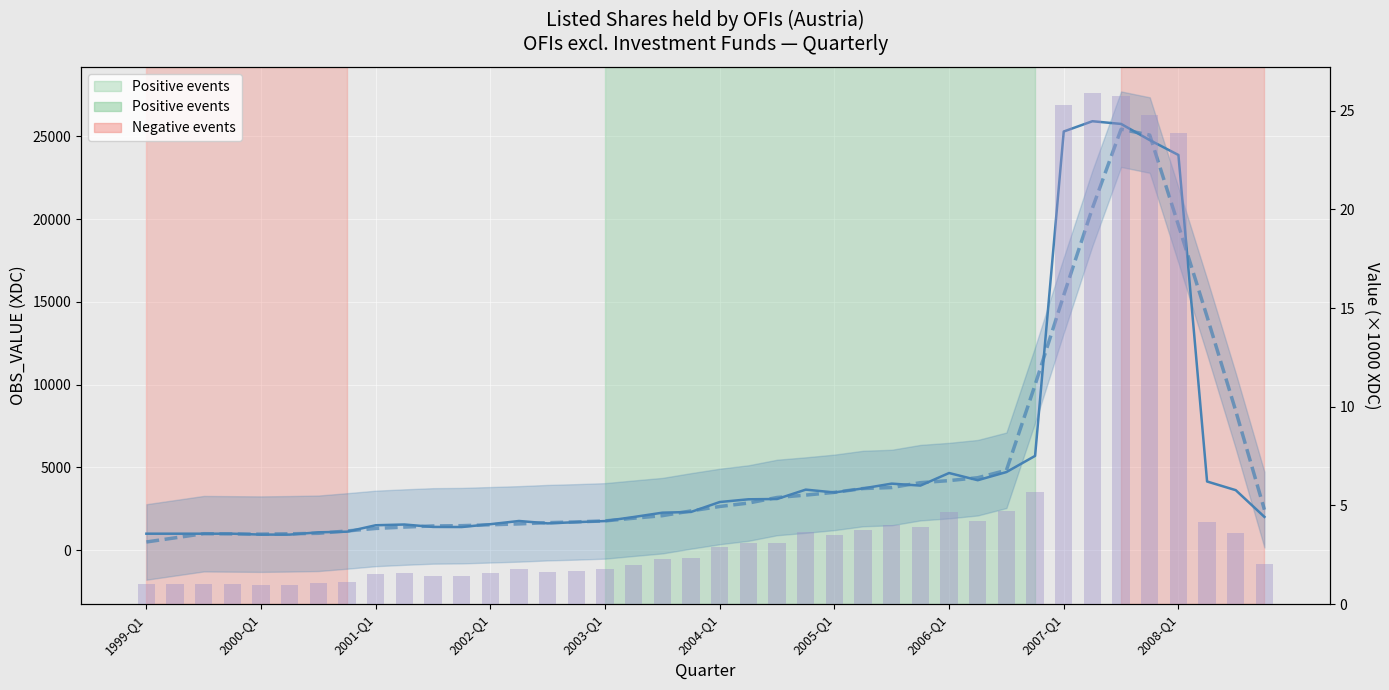

How many series are shown in this chart?

3